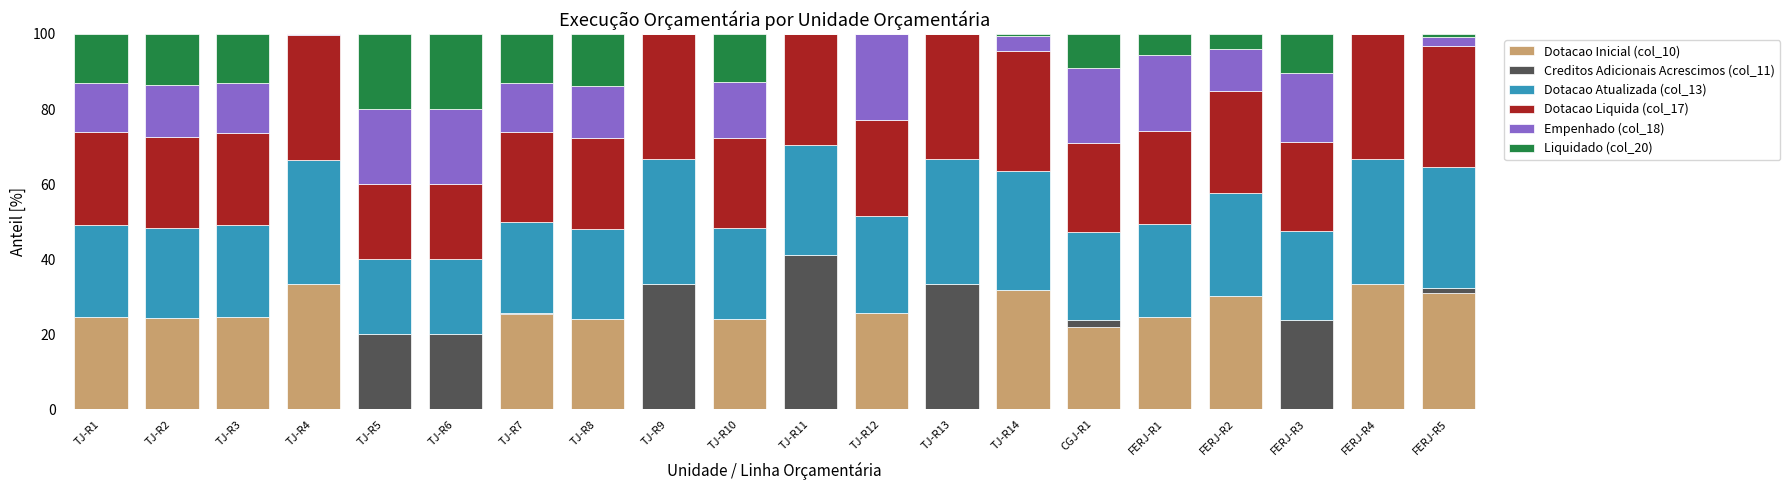

What is the maximum value for Dotacao Inicial (col_10)?

33.3